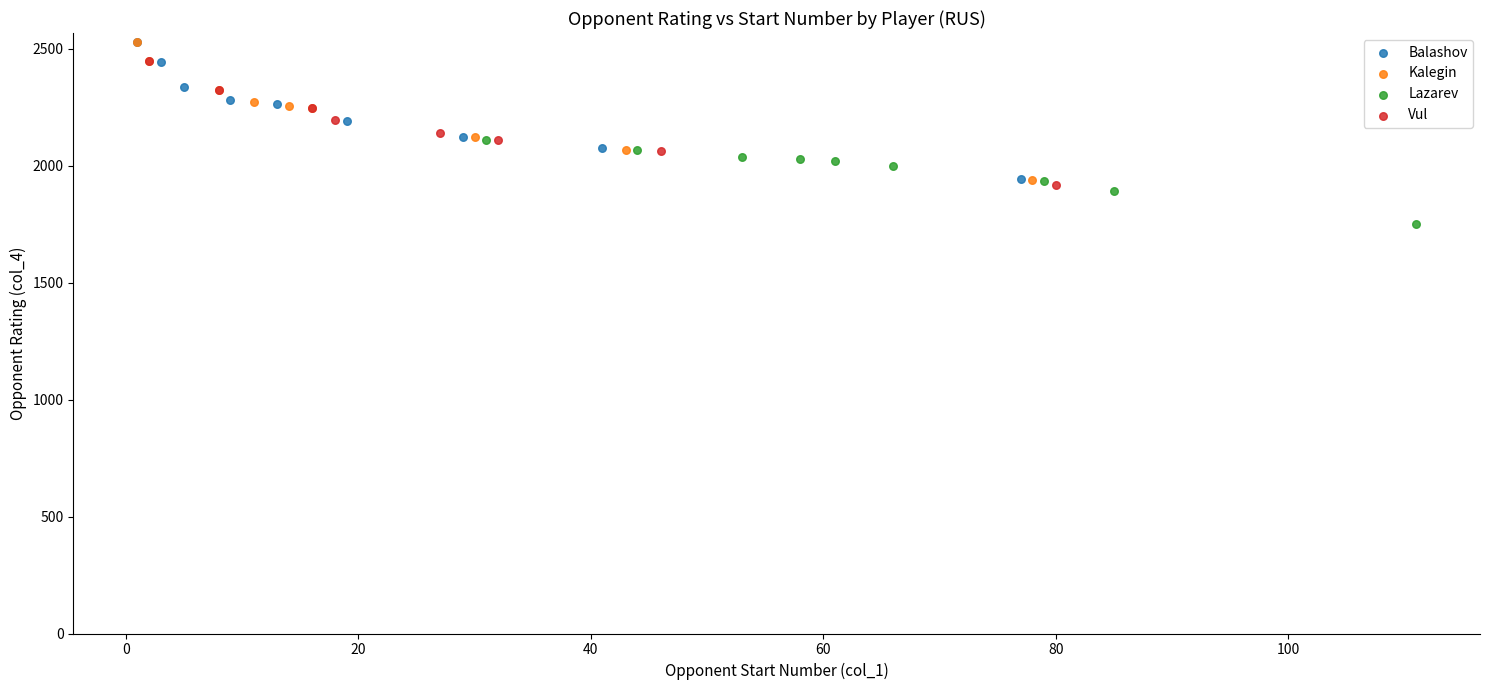

Which series contains the lowest Y value?

Lazarev